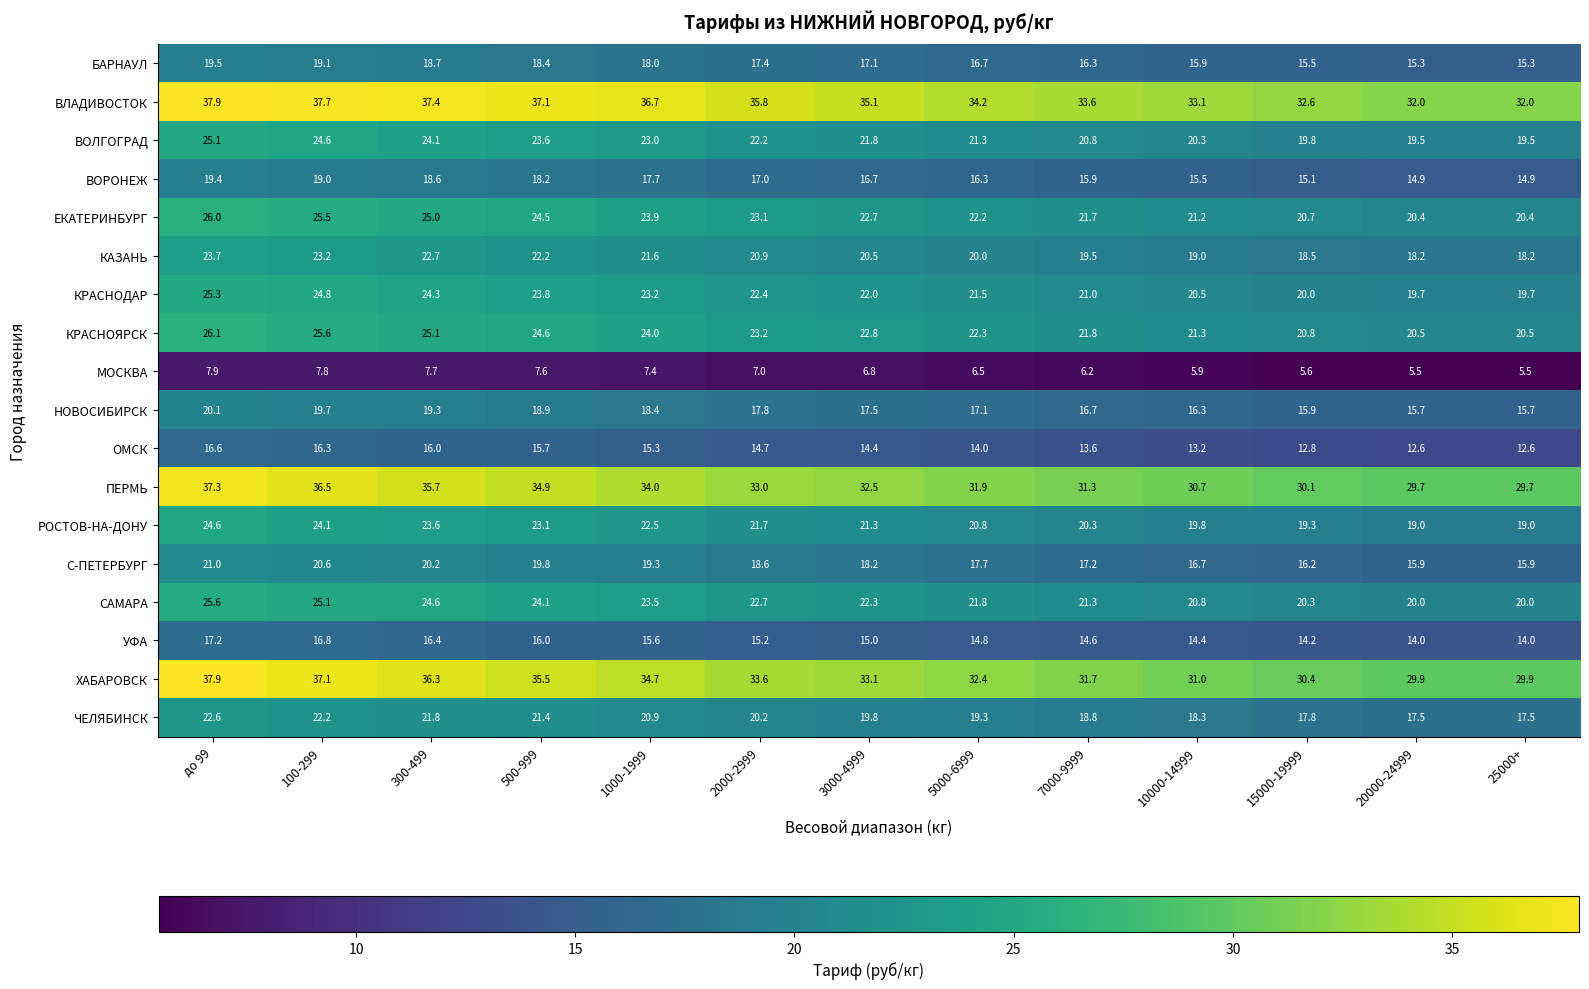

What is the maximum value for ОМСК?

16.6